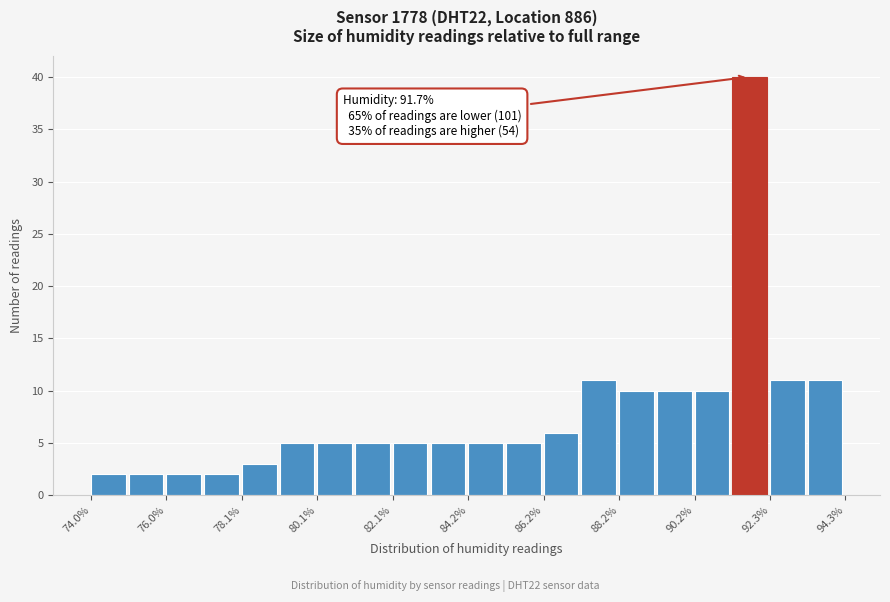

Around what value on the x-axis is the tallest bar? Give the approximate position of its centre, as read against the axis.

91.5